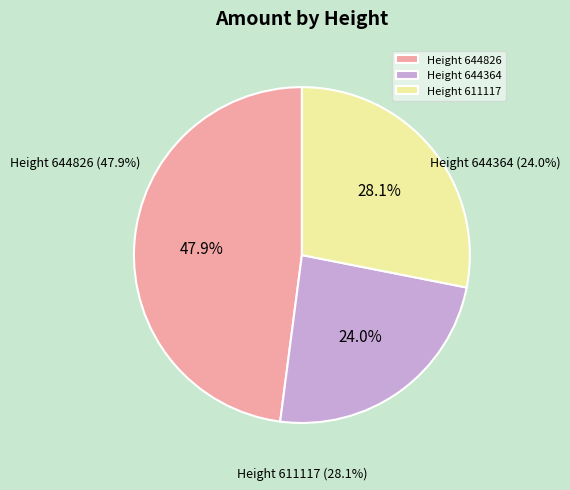

Which category has the smallest portion of the pie?

644364